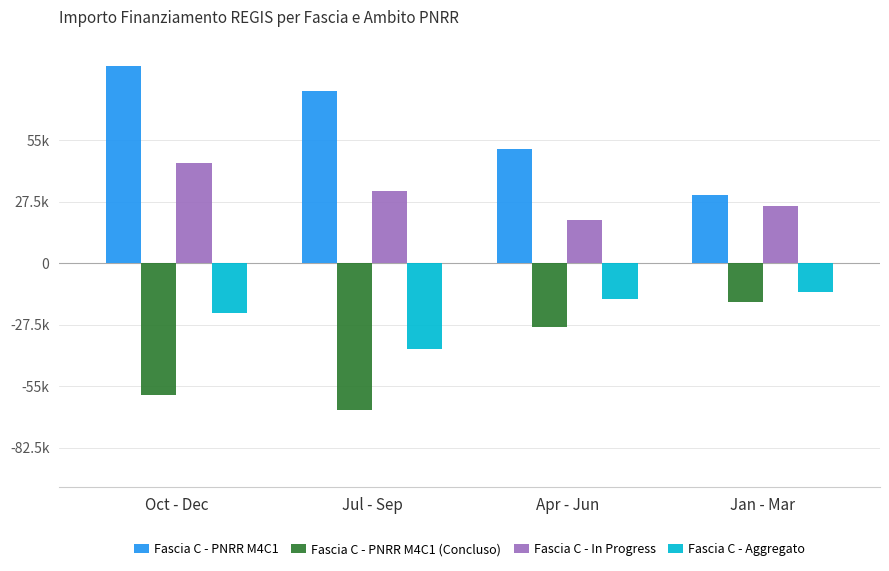

How many Fascia C - In Progress values are between 256000 and 448000?

3